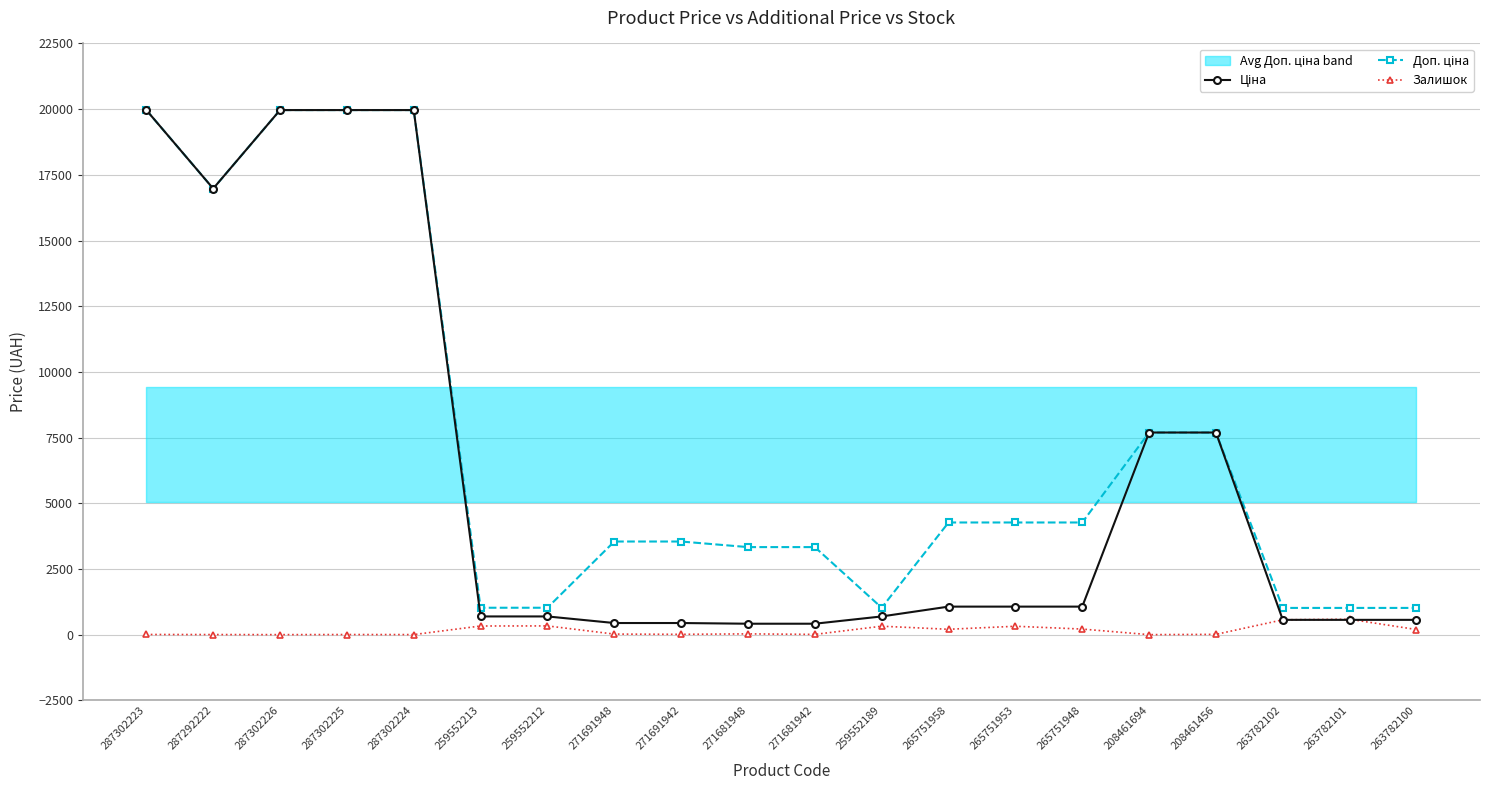

How many data points in Доп. ціна are above 4269?

10